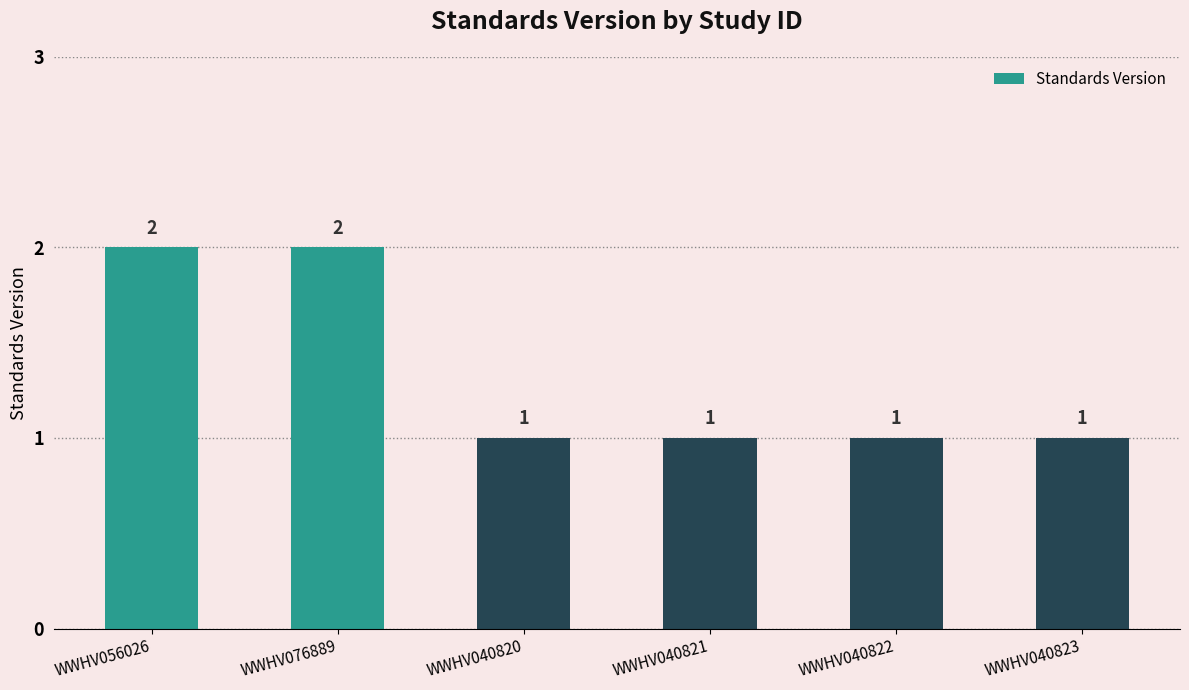

What is the difference between the maximum and second lowest values?

1